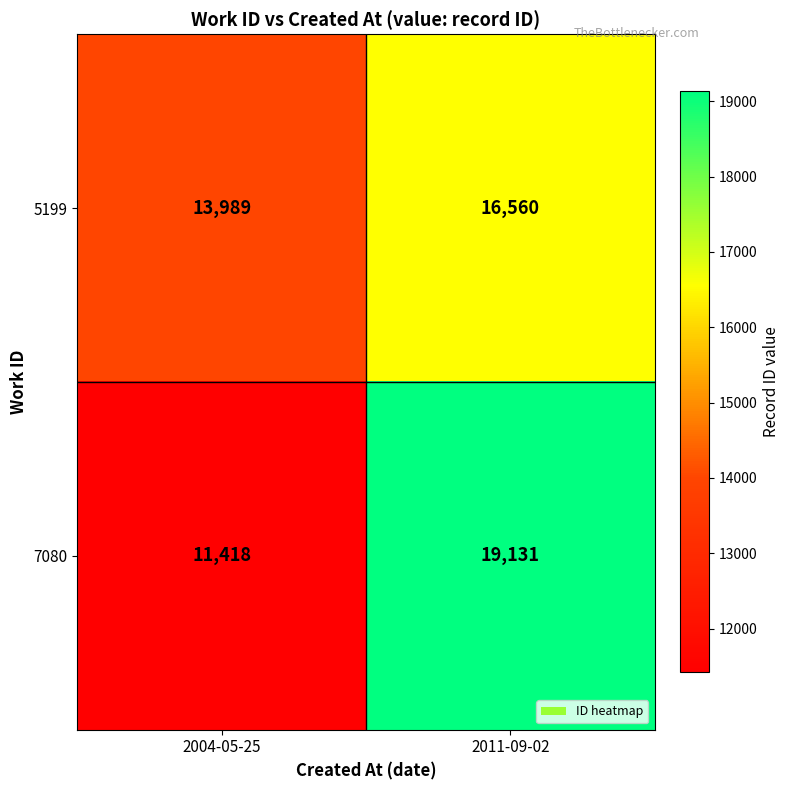

Reading left to right, extract all data points from this chart.

5199: 2004-05-25=13989	2011-09-02=16560
7080: 2004-05-25=11418	2011-09-02=19131